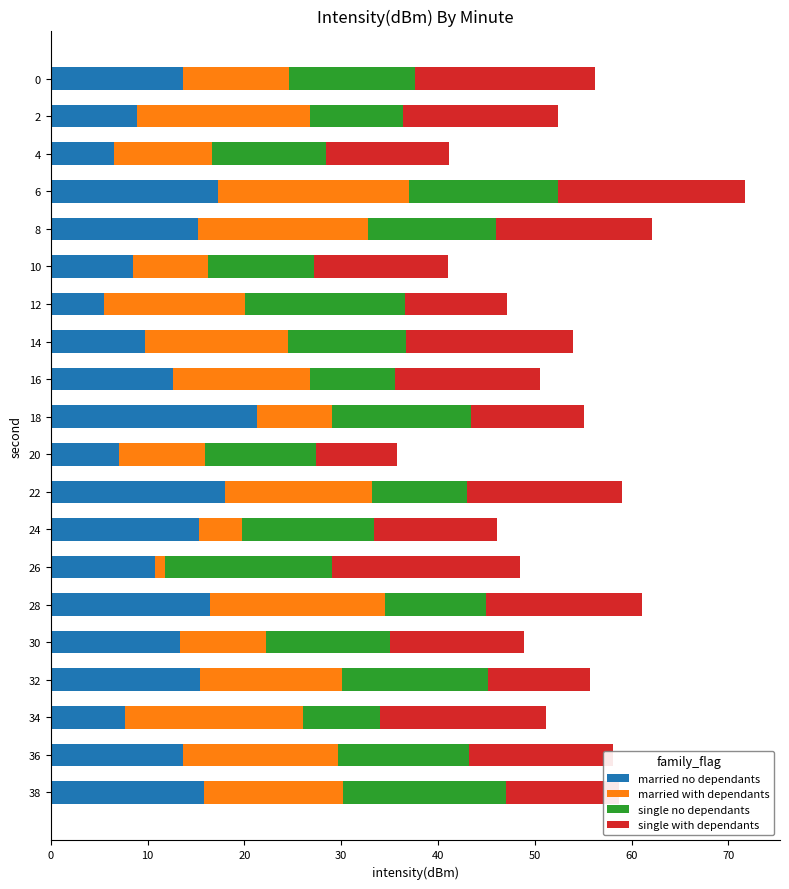

At which category is the sum across all series the highest?

6